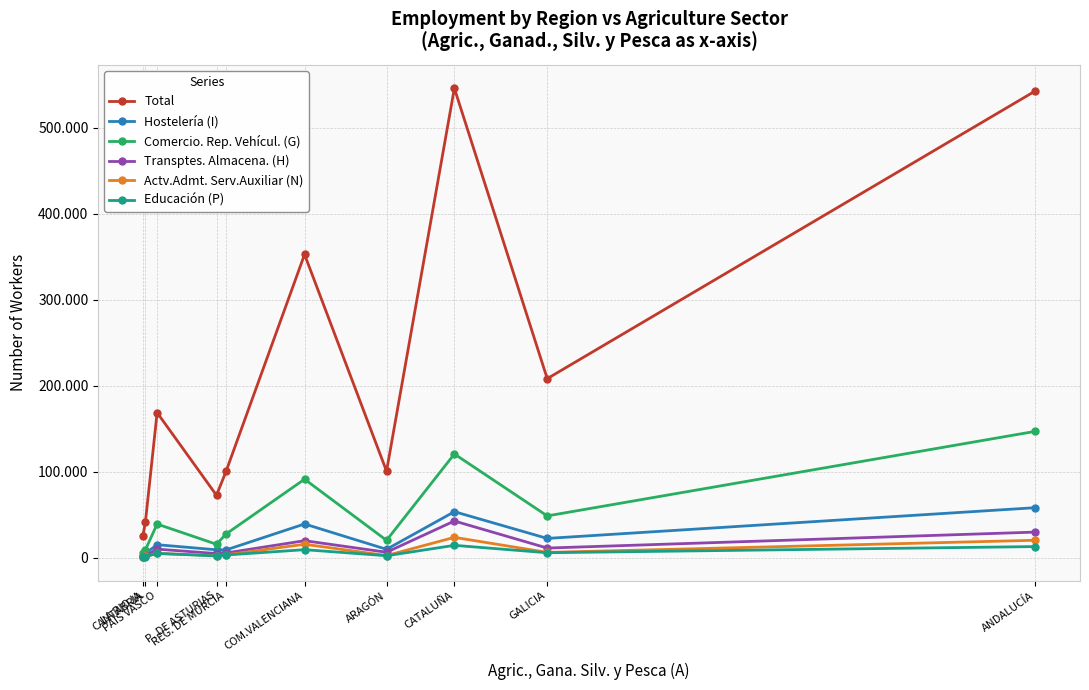

Does the chart have visible grid lines?

Yes